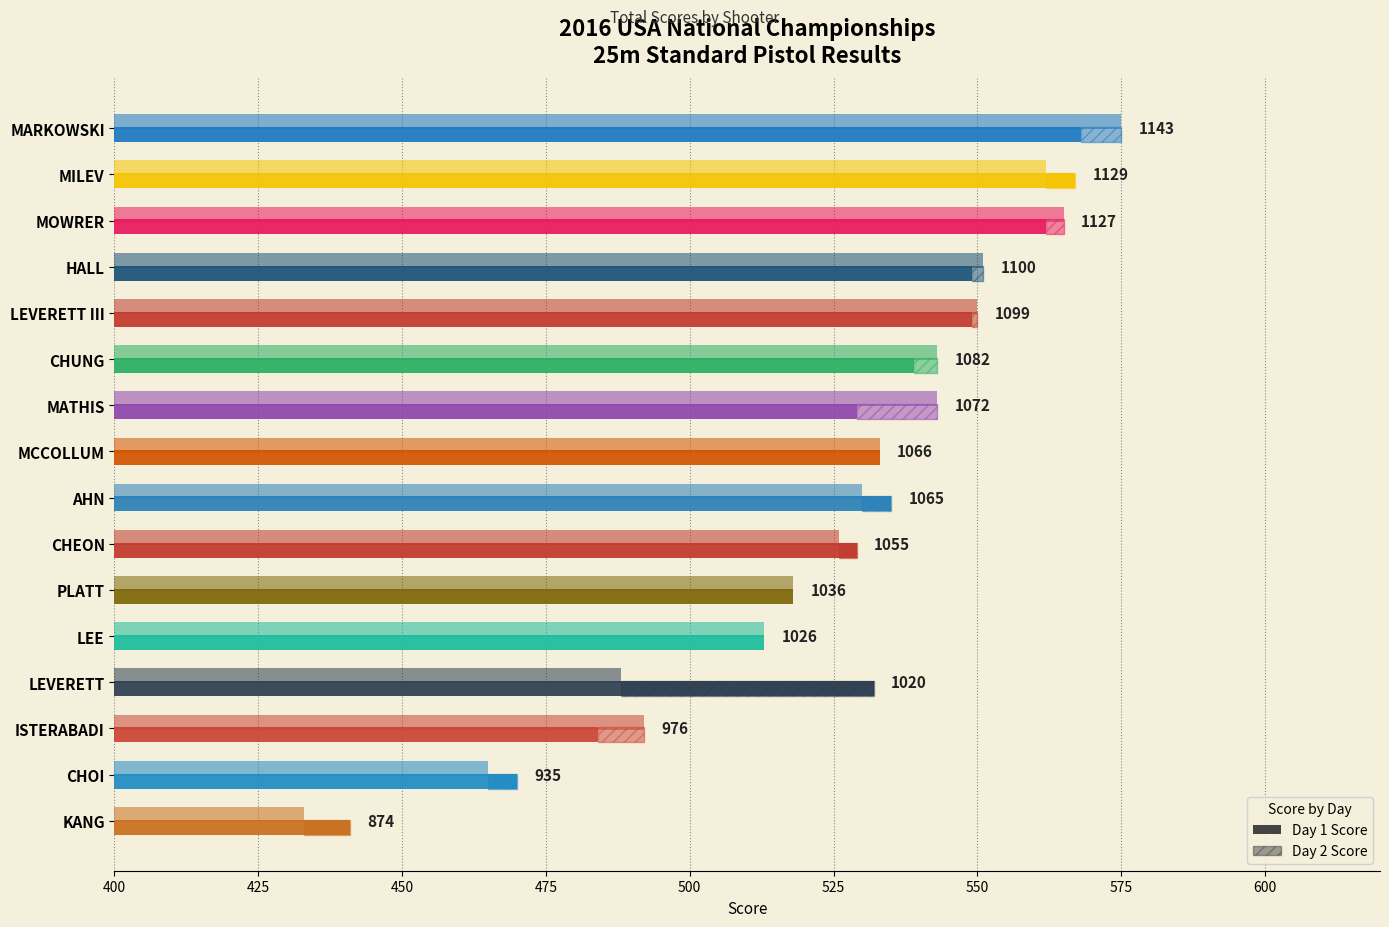

How many values exceed 533?

7